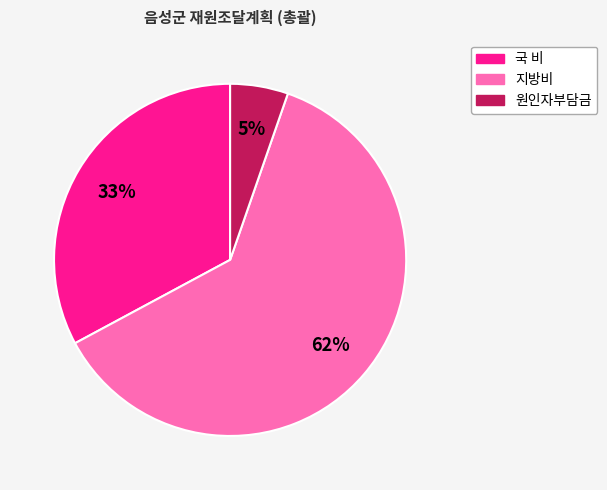

Rank the categories by value from highest to lowest.

지방비, 국 비, 원인자부담금